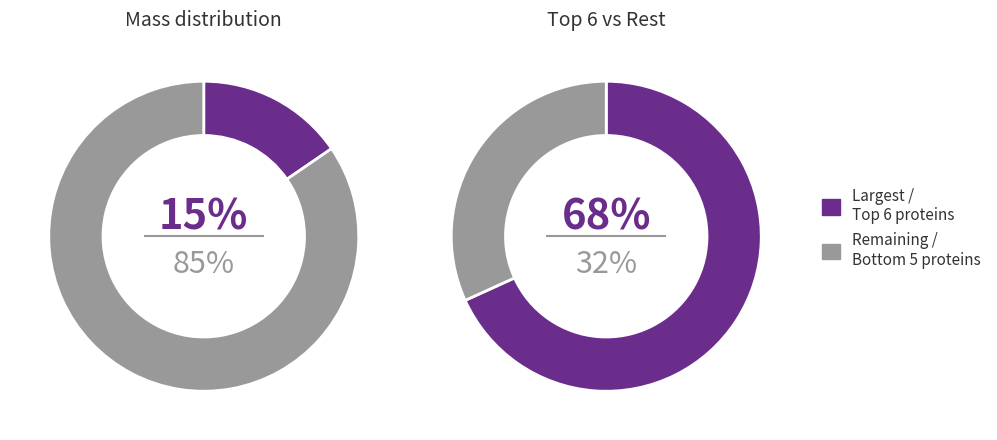

Does A0A6G6XK72 account for over 50% of the chart?

No